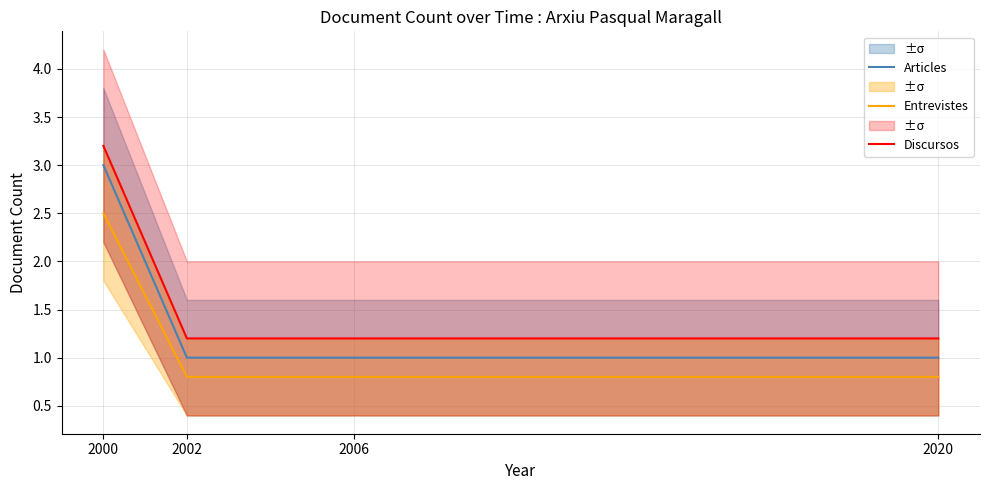

Reading left to right, what are all the values shown in this chart?

Articles: 3.0	1.0	1.0	1.0
Entrevistes: 2.5	0.8	0.8	0.8
Discursos: 3.2	1.2	1.2	1.2